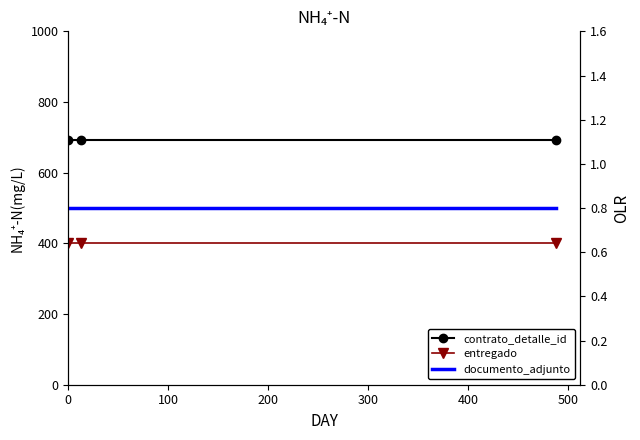

Is the value of contrato_detalle_id at 200 greater than the value of documento_adjunto at 0?

Yes